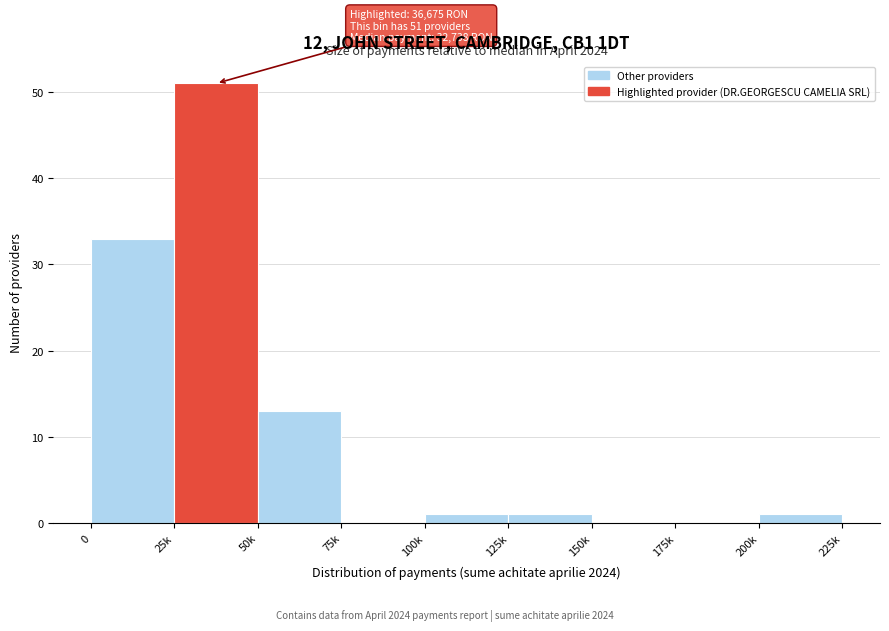

Reading left to right, list all the values displayed in this chart.

0=33	25k=51	50k=13	75k=0	100k=1	125k=1	150k=0	175k=0	200k=1